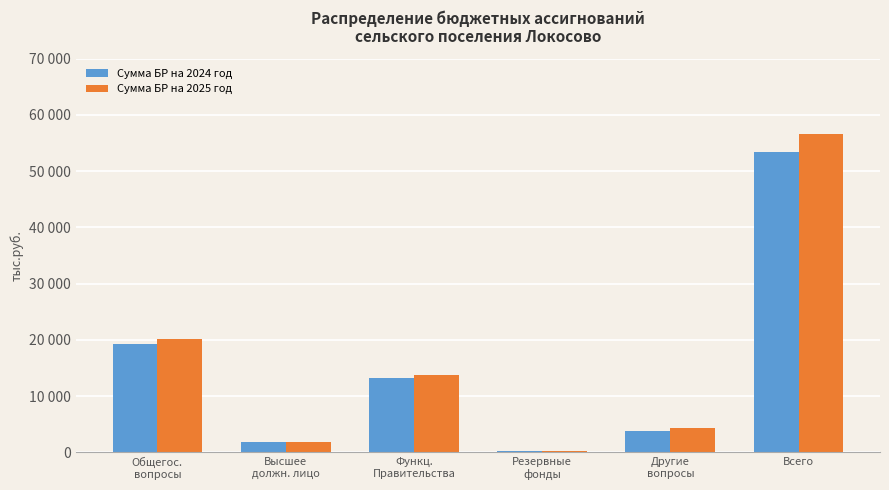

Are the bars horizontal?

No